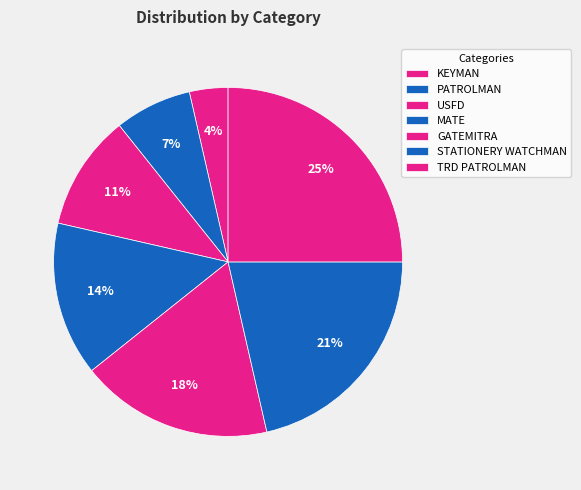

Between PATROLMAN and KEYMAN, which is larger?

PATROLMAN